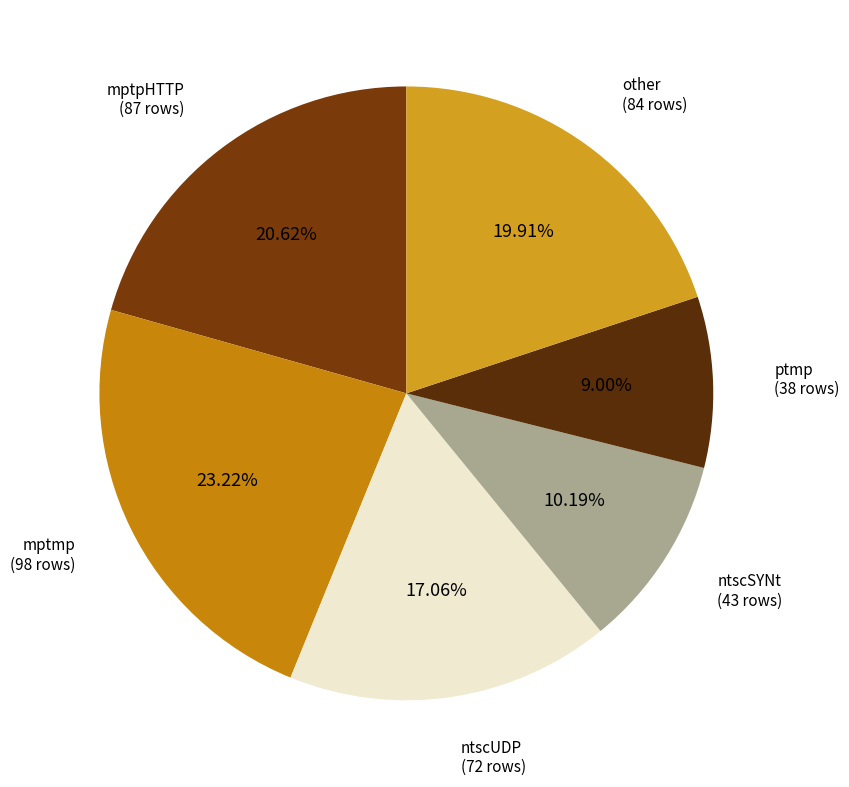

What is the smallest slice in the pie chart?

ptmp